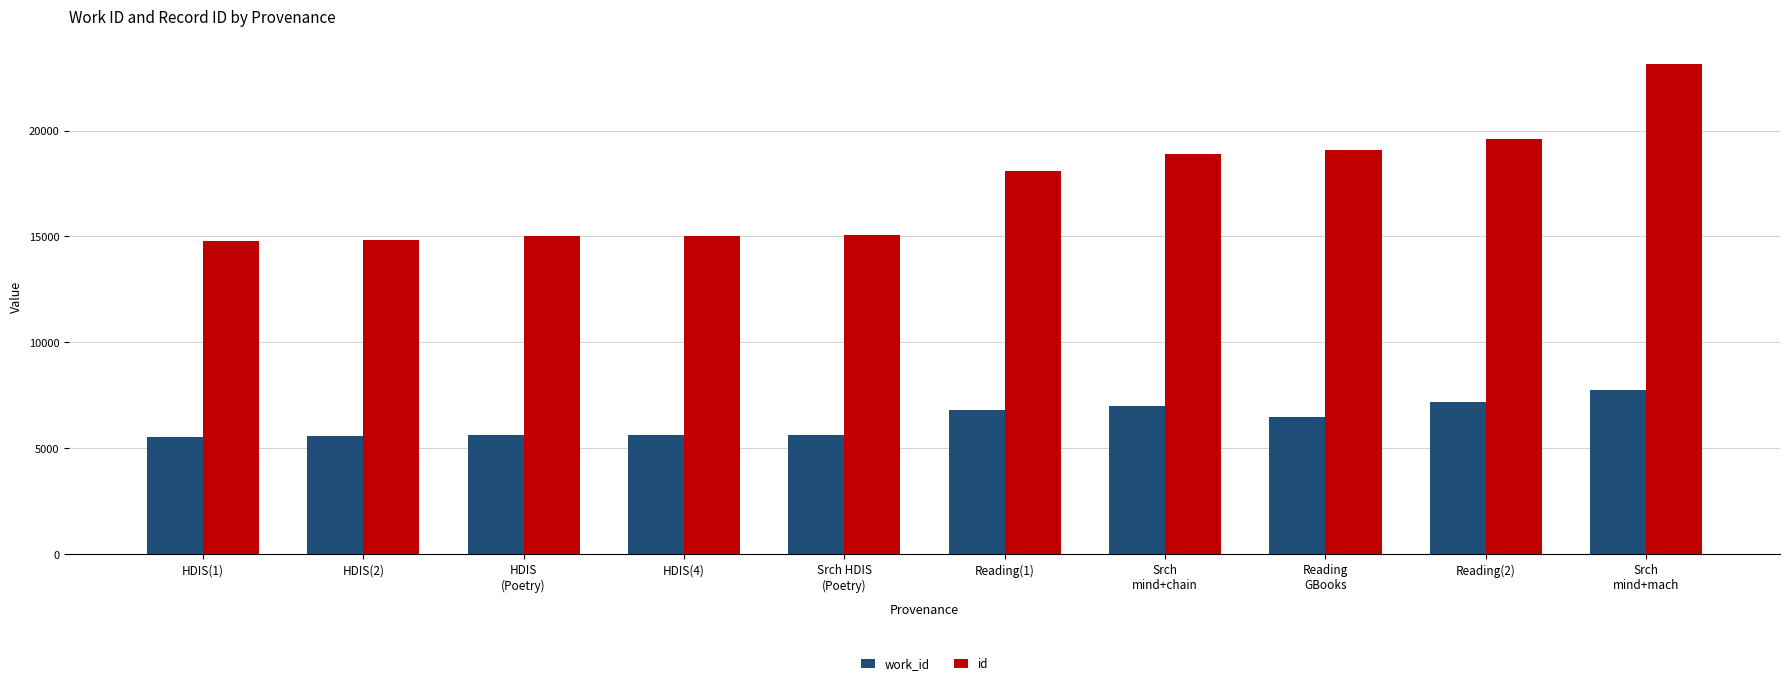

What is the average value of the id series?

17365